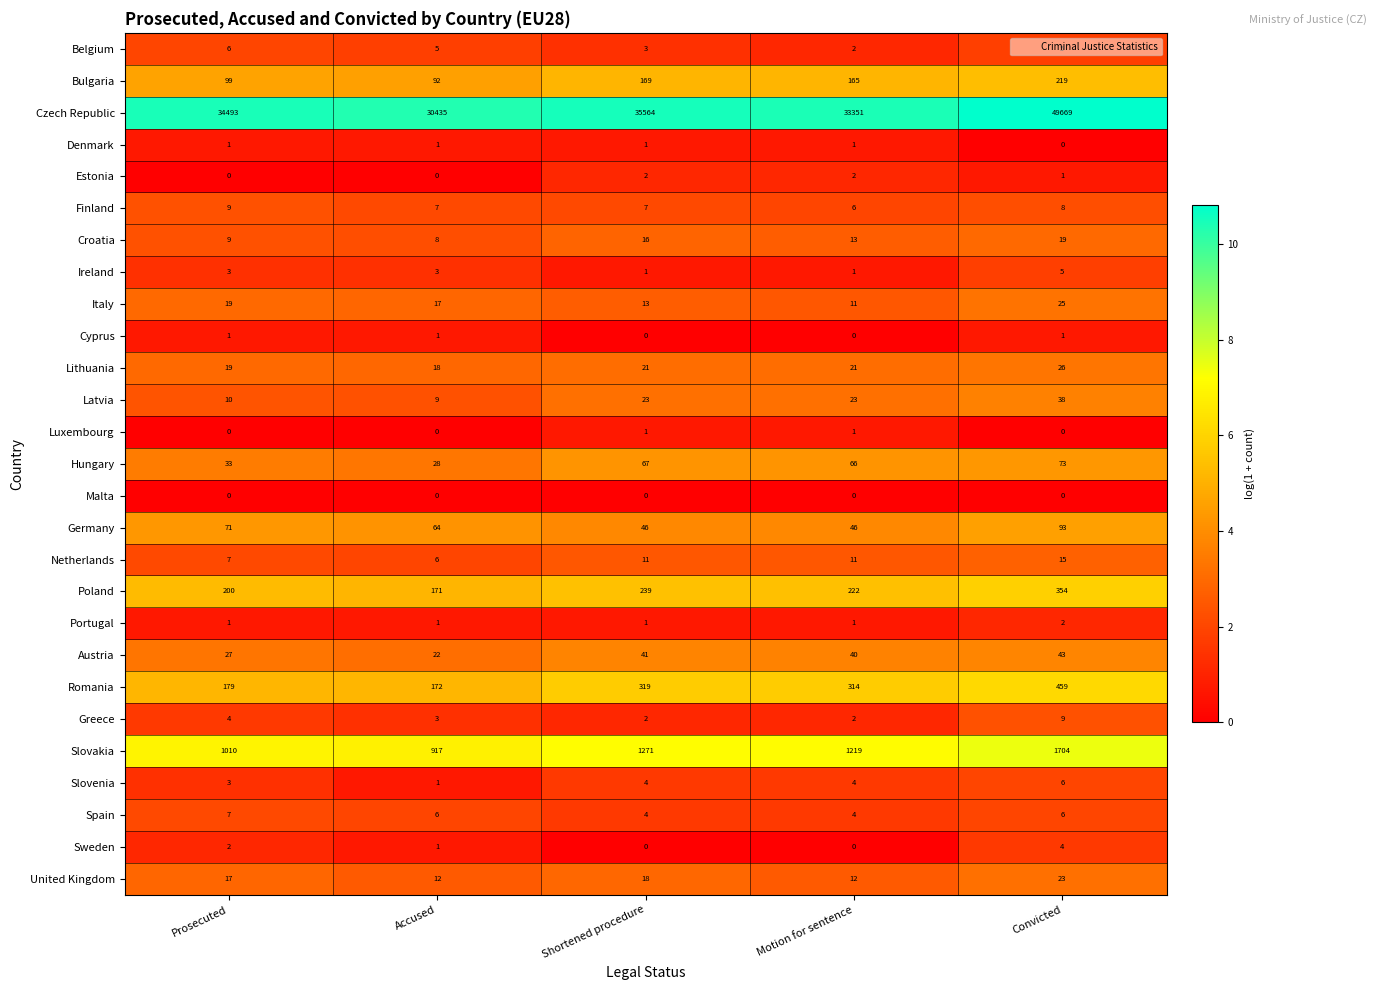

What is the highest value of the Bulgaria series?

219